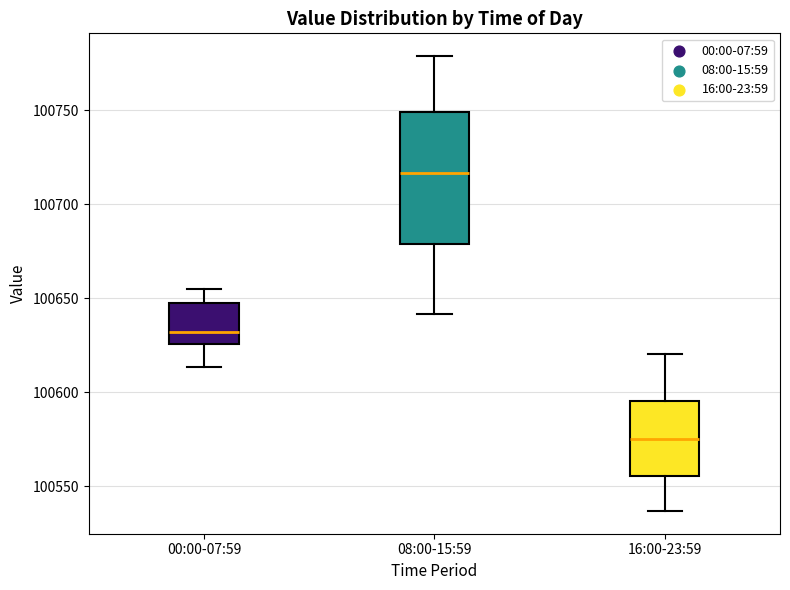

Which box has the lowest median line?

16:00-23:59